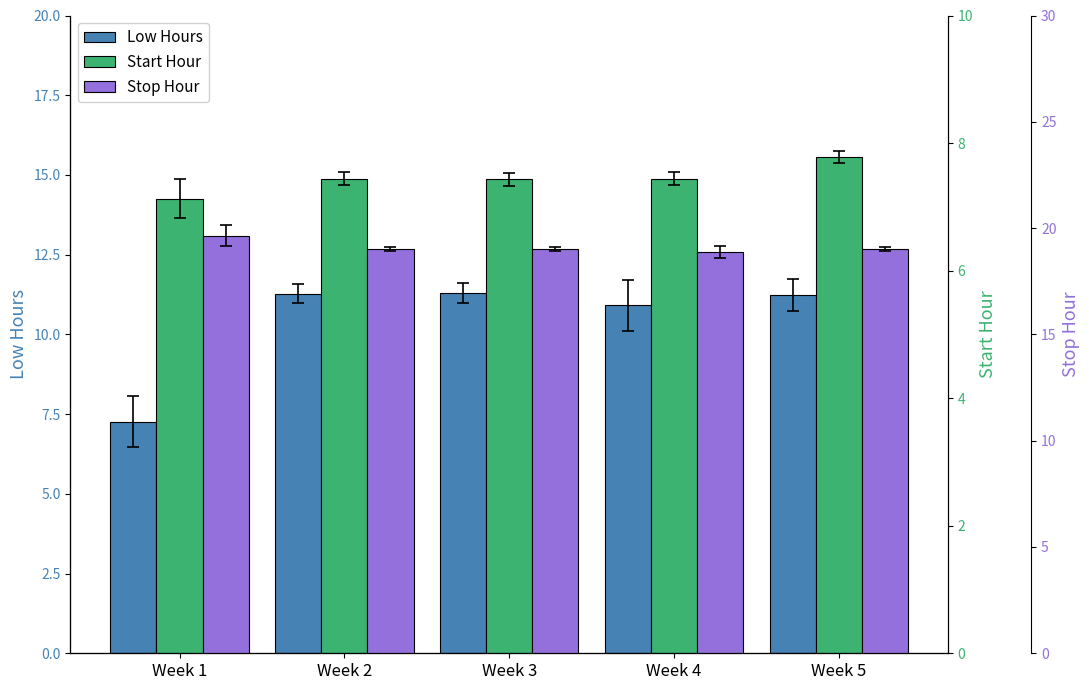

How many bars are there in each group?

3